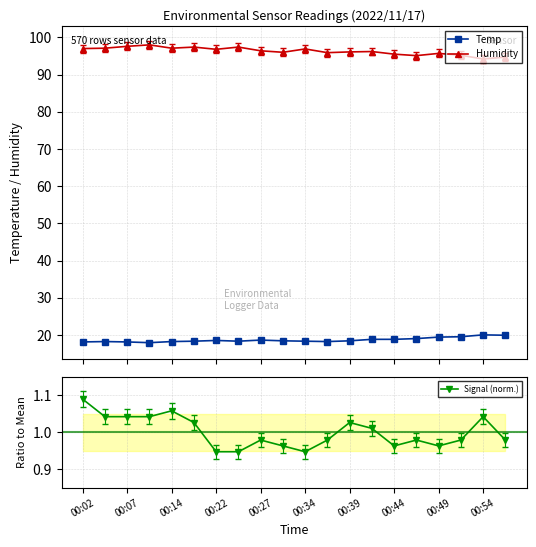

What is the lowest value of the Humidity series?

94.2